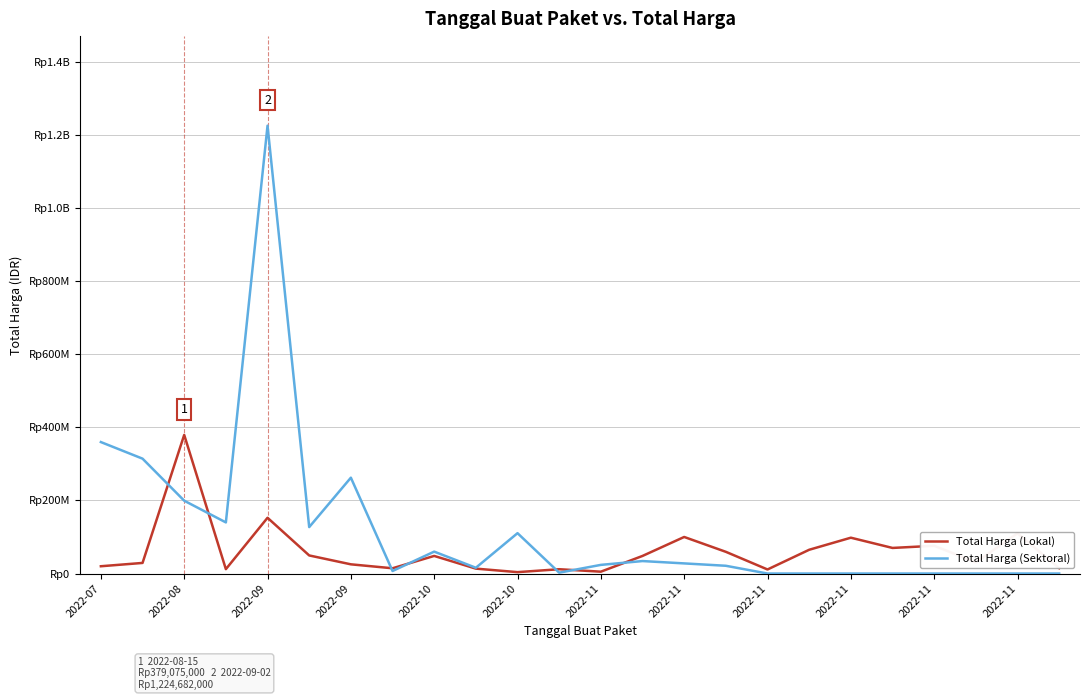

List the series in order of their overall mean, highest first.

Total Harga (Sektoral), Total Harga (Lokal)